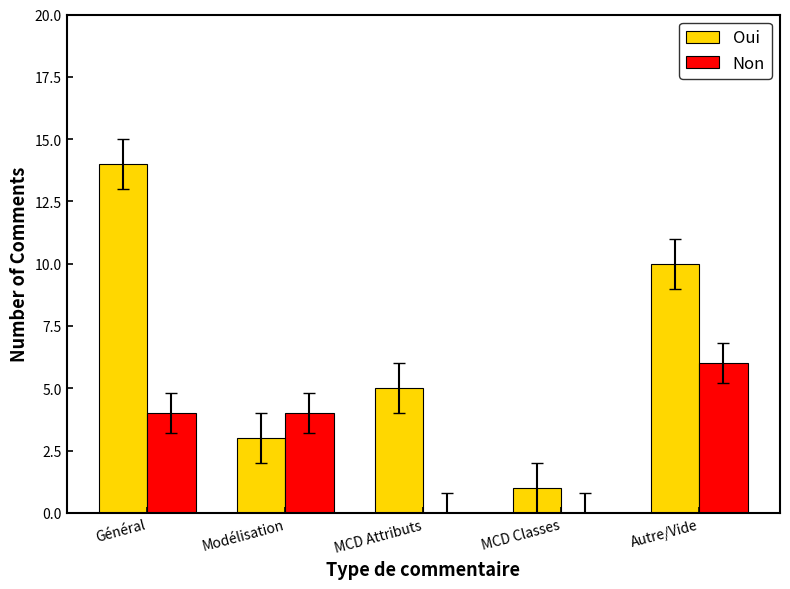

Where is Oui nearest to the value 7?

MCD Attributs